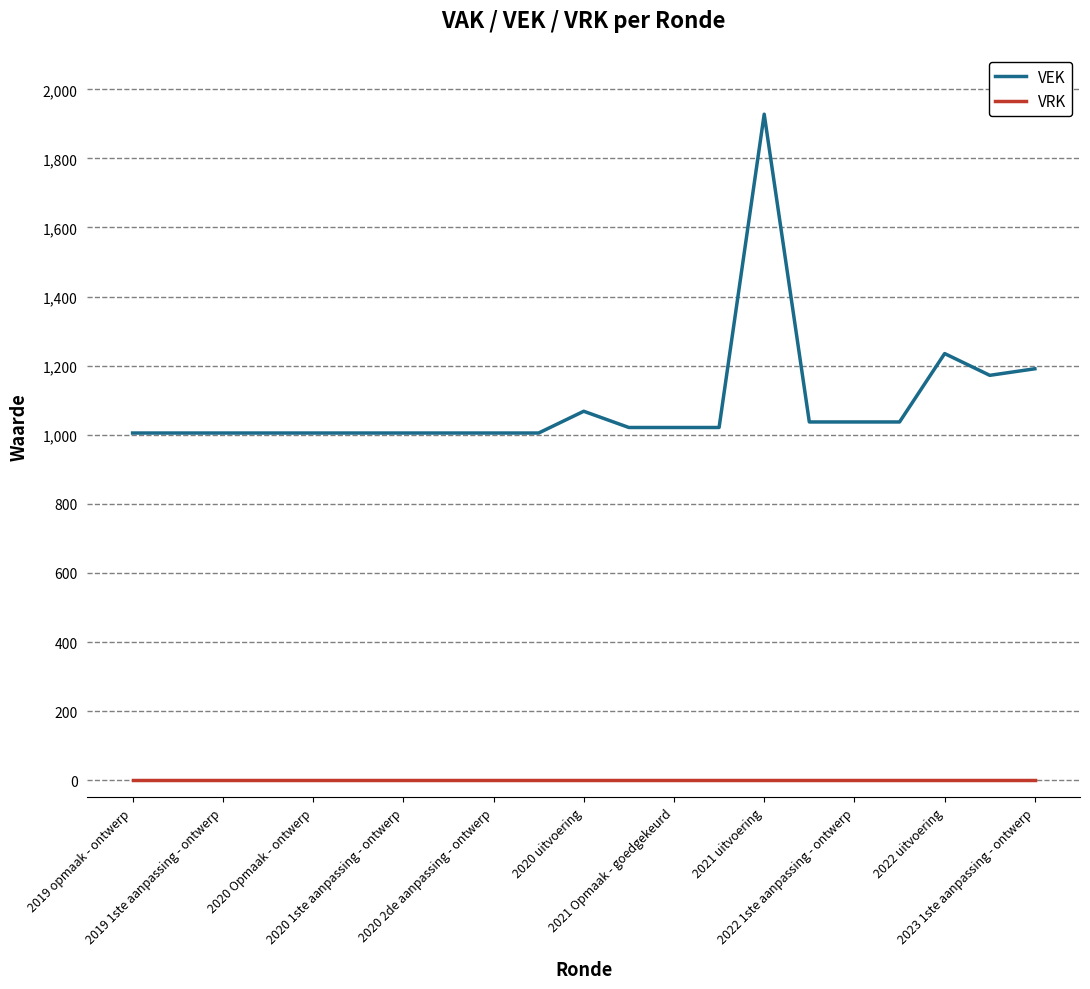

List the series in order of their peak value, lowest first.

VRK, VEK